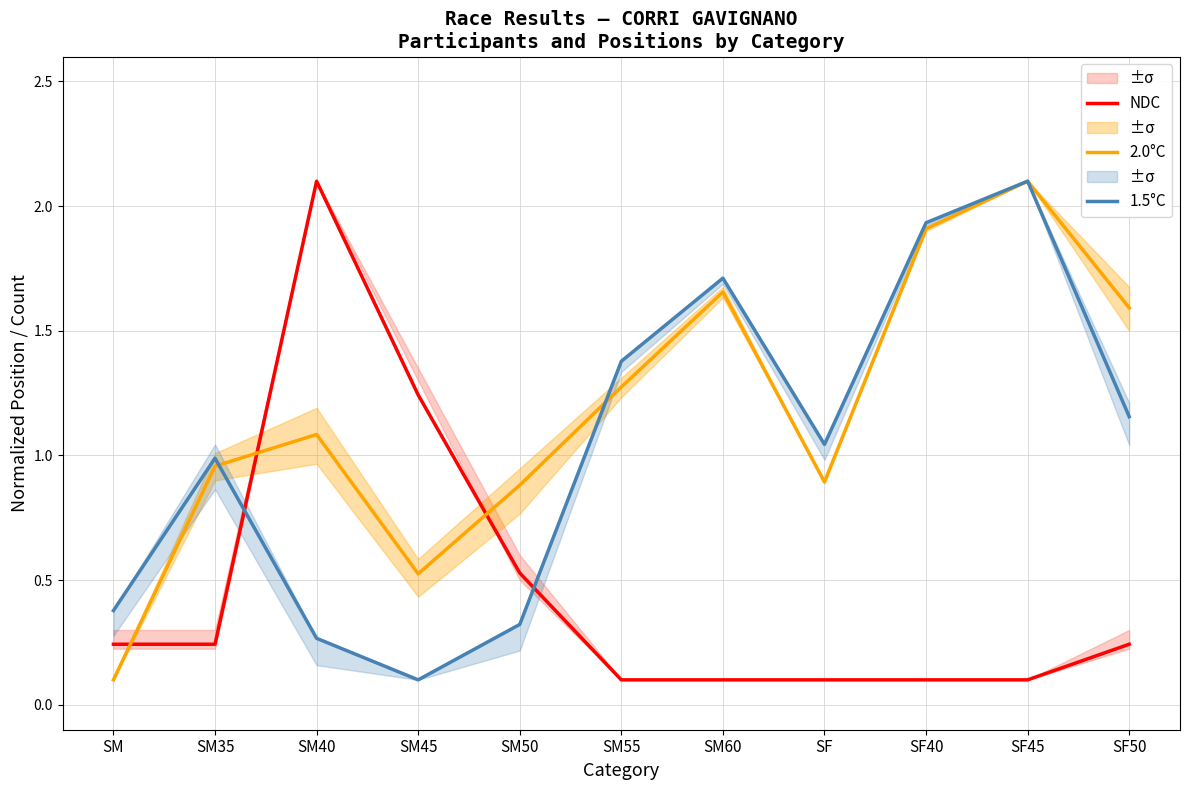

List the series in order of their peak value, highest first.

NDC, 2.0°C, 1.5°C